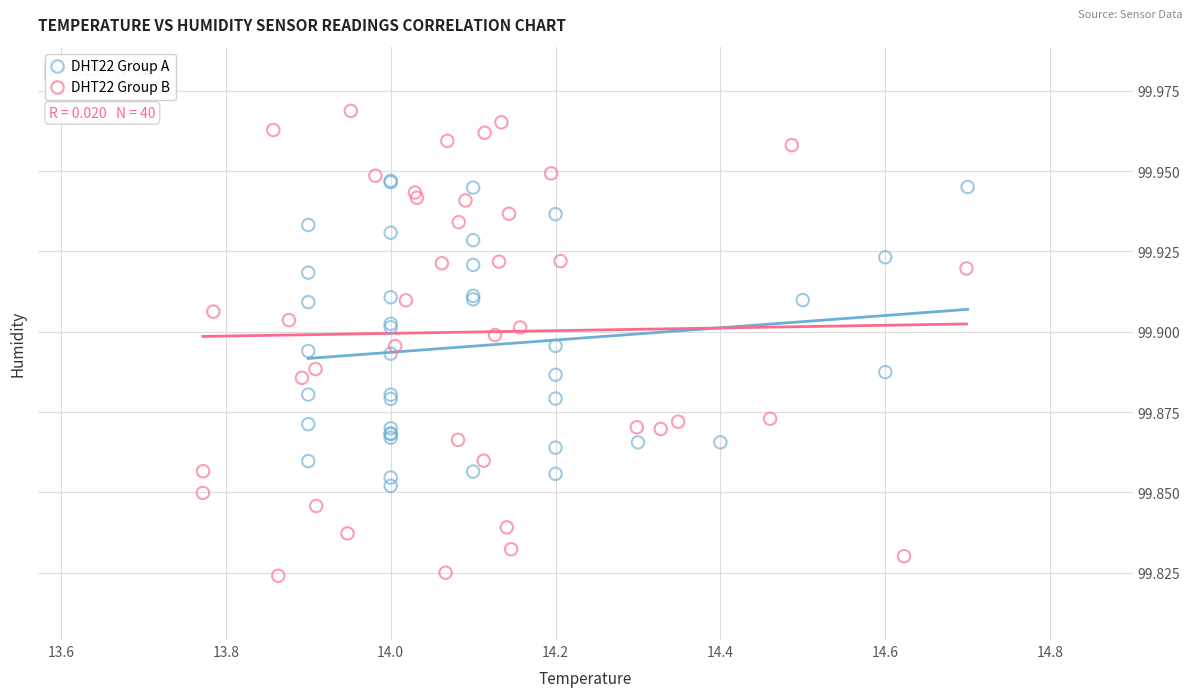

Which series contains the lowest Y value?

DHT22 Group B